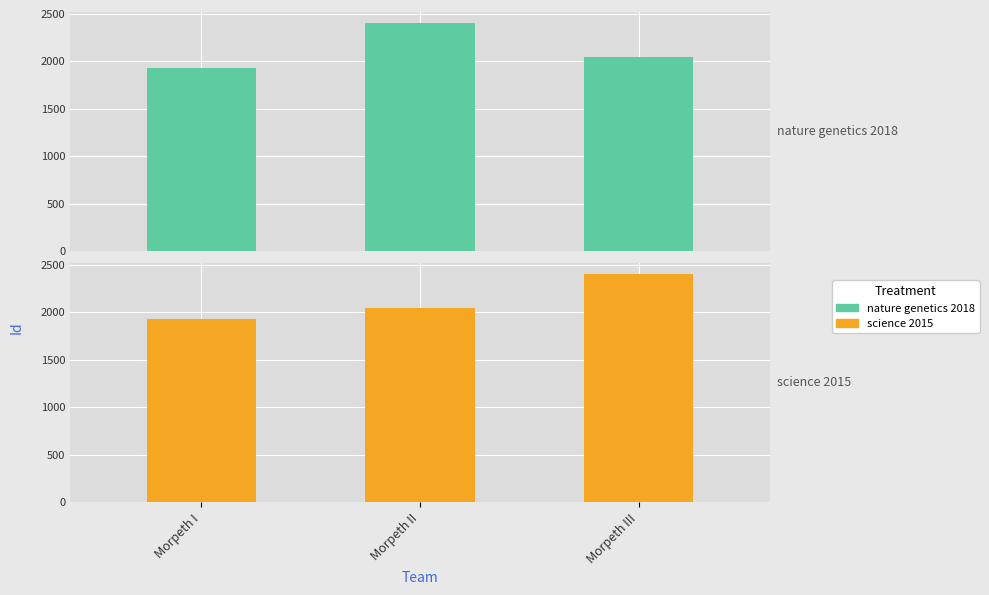

Reading left to right, list all the values displayed in this chart.

nature genetics 2018: Morpeth I=1929	Morpeth II=2399	Morpeth III=2046
science 2015: Morpeth I=1929	Morpeth II=2046	Morpeth III=2399